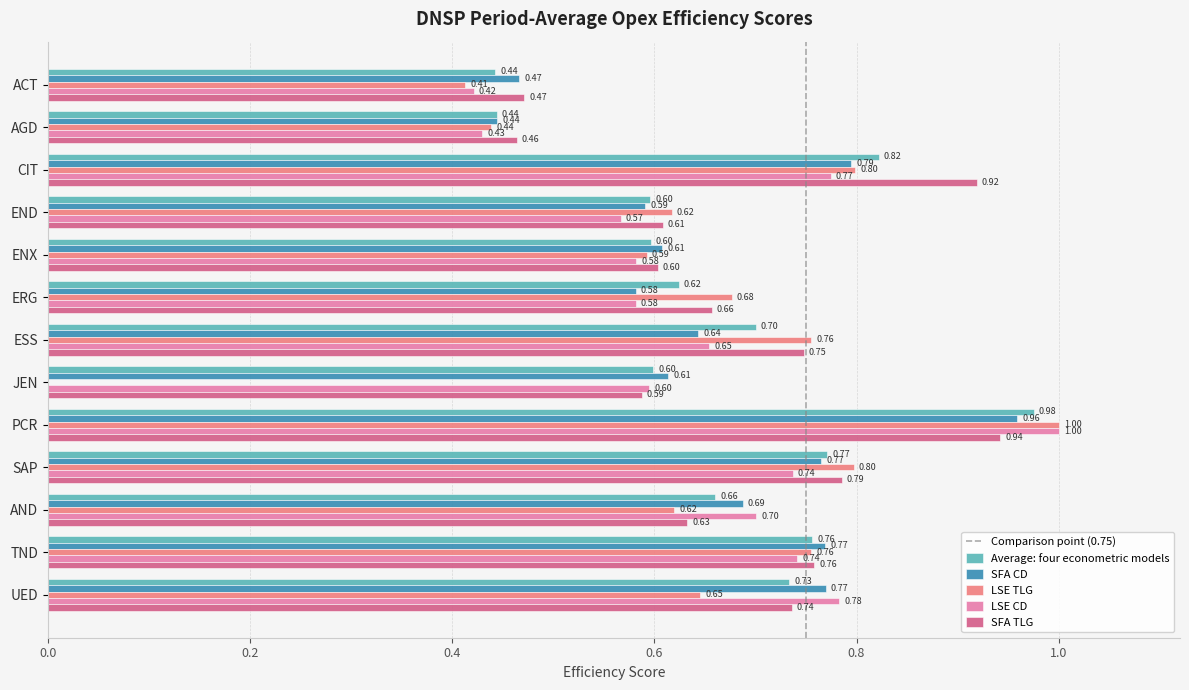

What is the sum of all SFA TLG values?

8.9